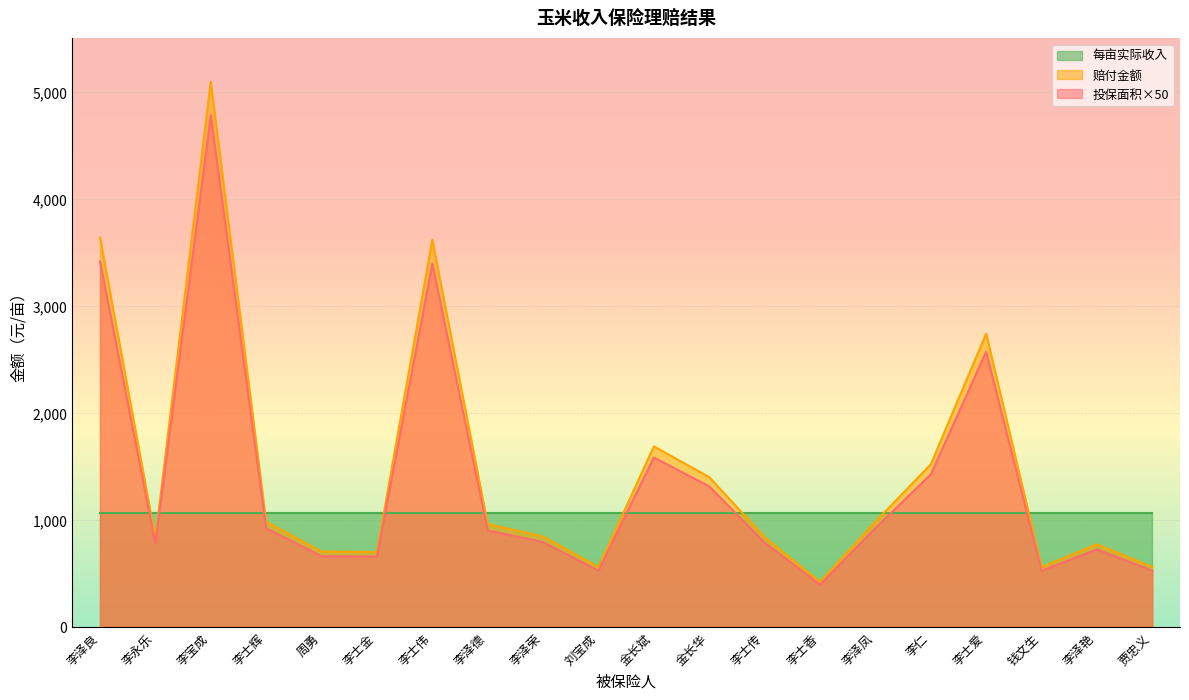

True or false: 投保面积 and 赔付金额 intersect in this chart.

False